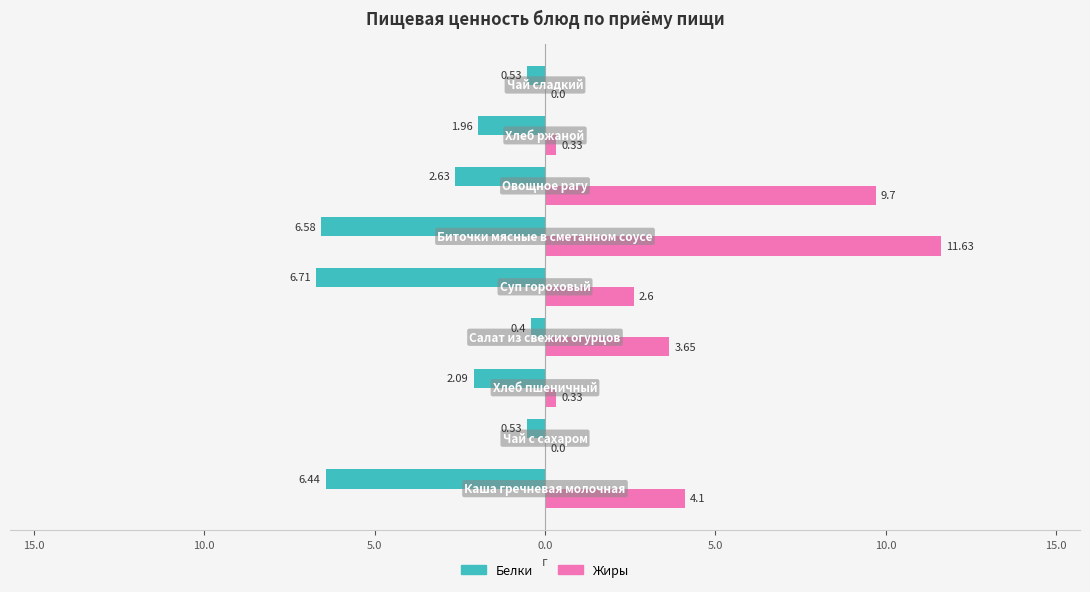

Which series has the largest total across all categories?

Жиры